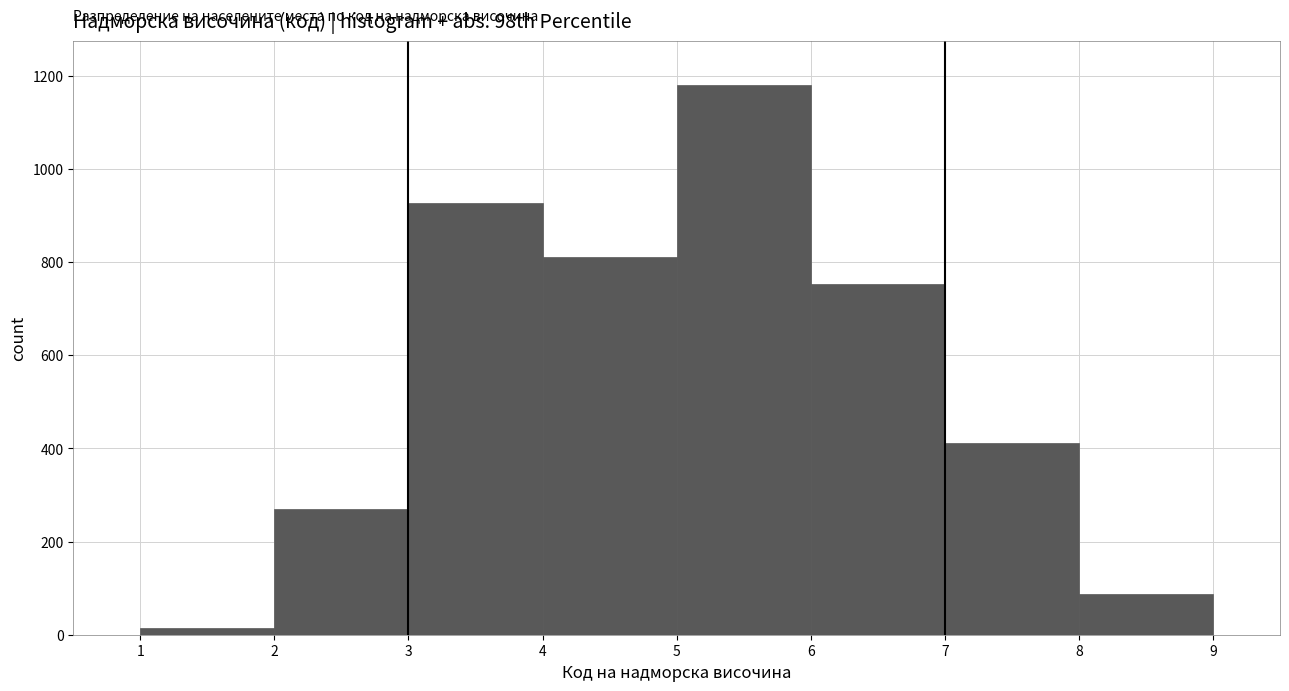

Reading left to right, list every bar in this chart as the range it spans on the x-axis followed by its height. The values are not printed on the chart, so give them approximately, as read against the axis.

1 to 2: under 20
2 to 3: 280
3 to 4: 920
4 to 5: 820
5 to 6: 1180
6 to 7: 760
7 to 8: 420
8 to 9: 80